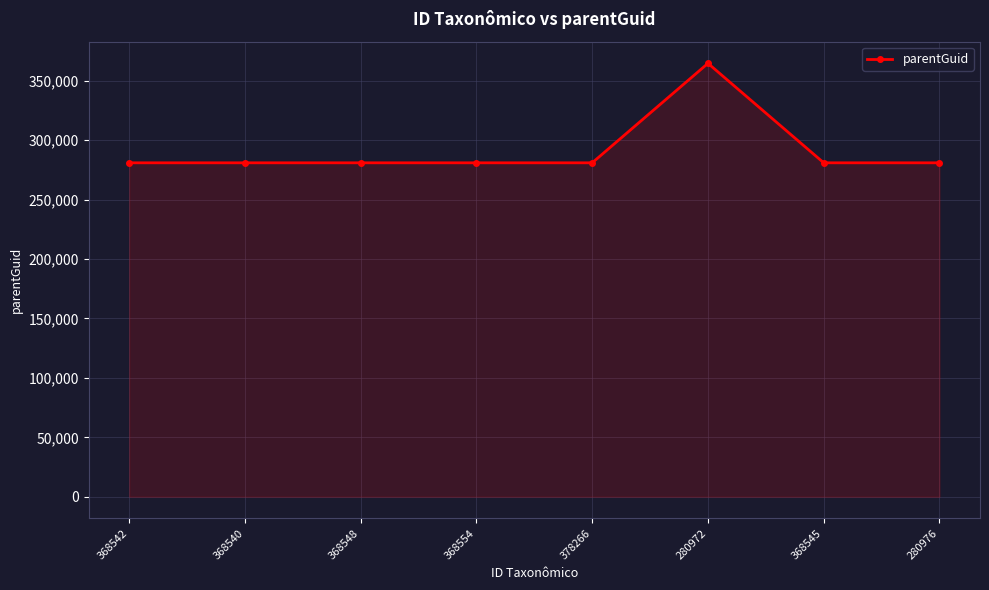

What is the change in value from 368542 to 280972?

+83697